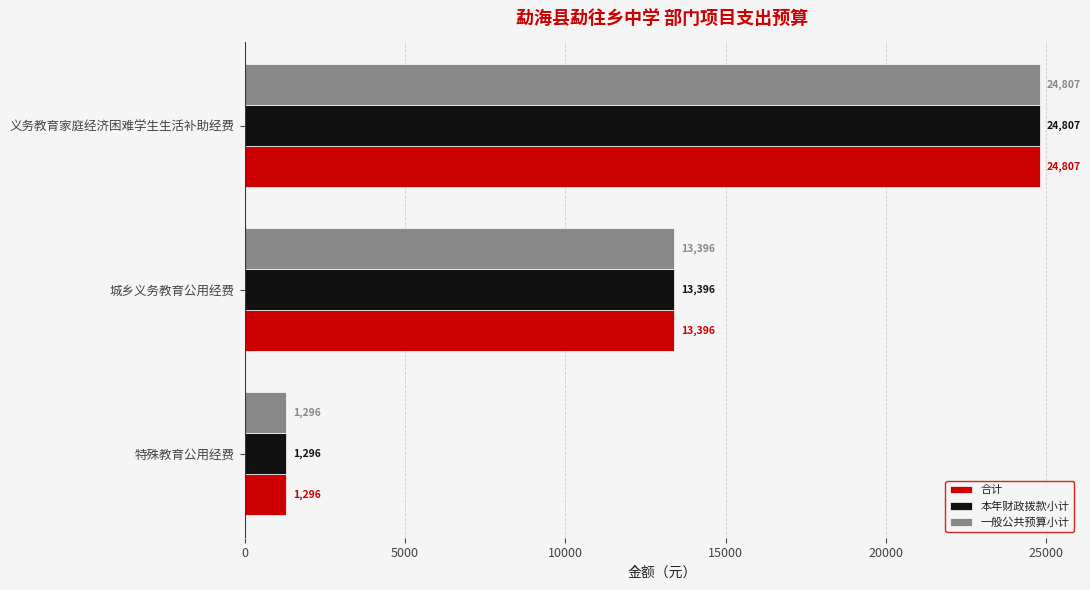

How many 合计 values are between 1296 and 24807?

3